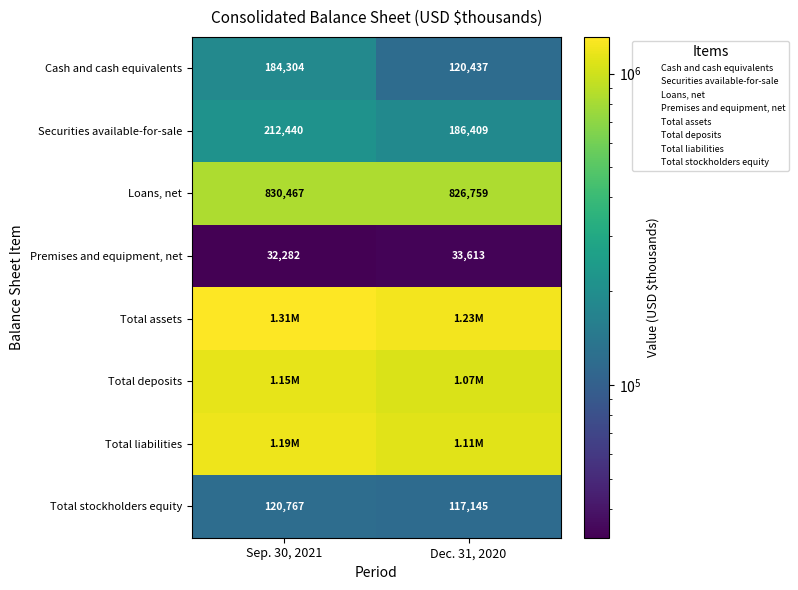

Is it true that Total deposits equals 1067236 at Dec. 31, 2020?

True